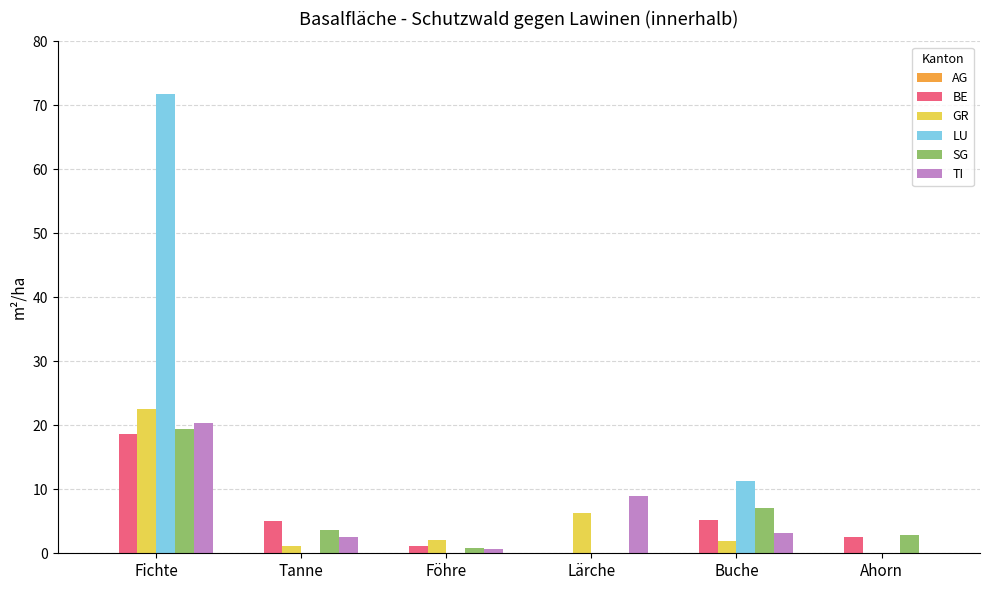

How many distinct data groups are displayed?

5